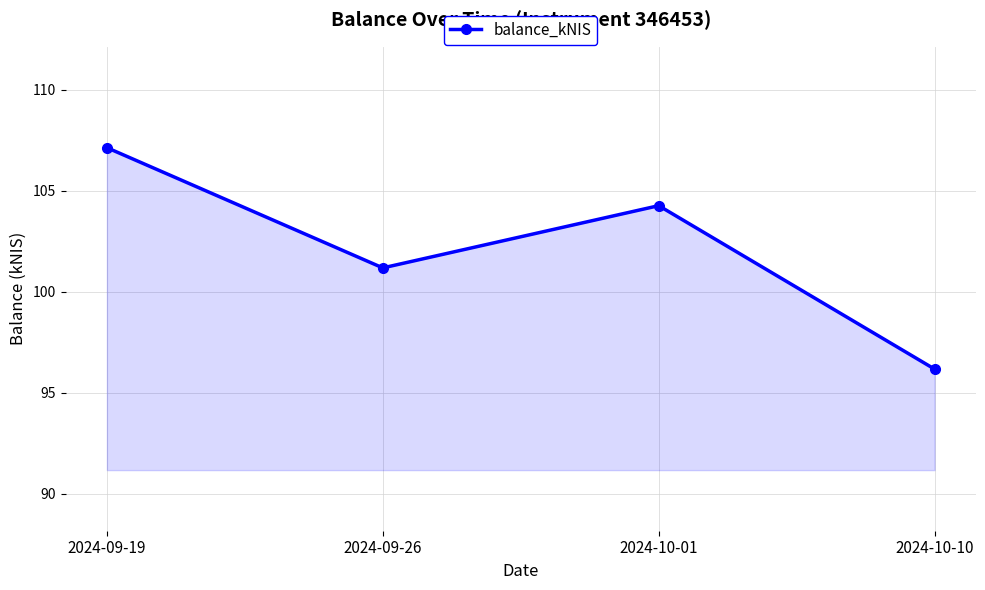

What is the ratio of the value at 2024-09-26 to the value at 2024-10-10?

1.1